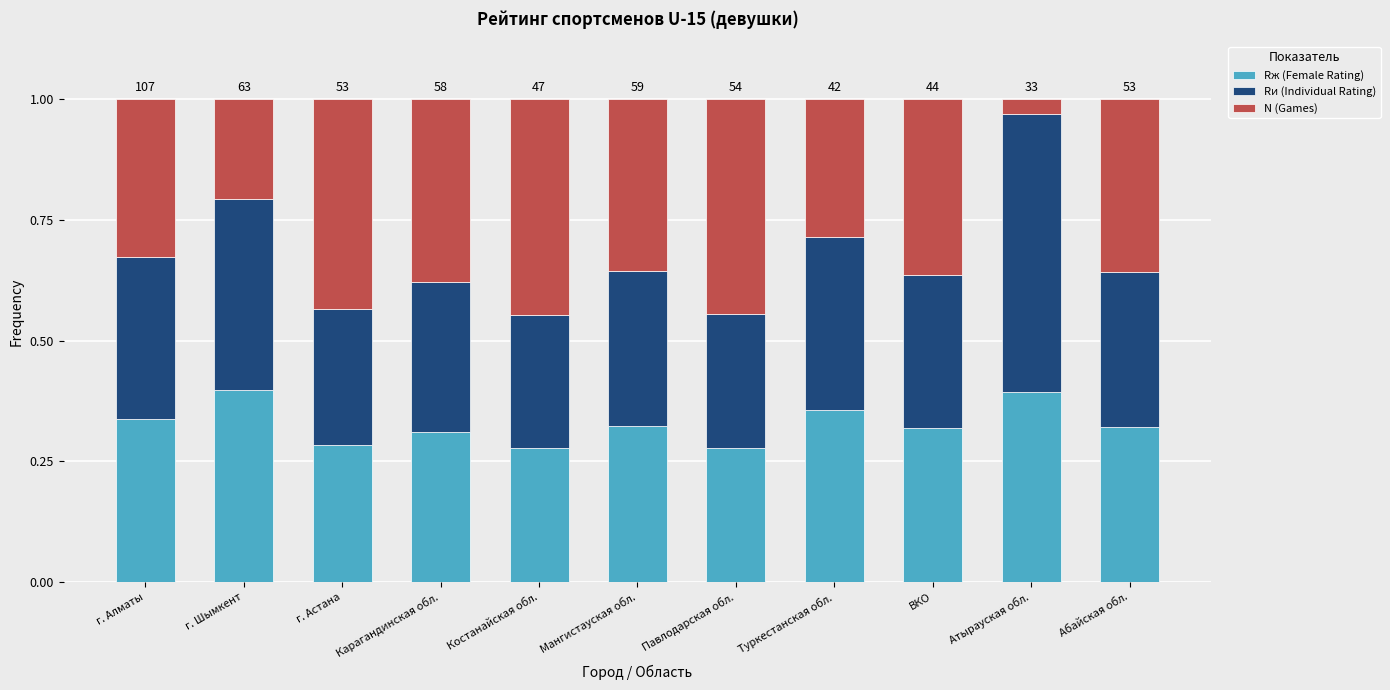

Count the Rж (Female Rating) values in the range 0 to 1.

11